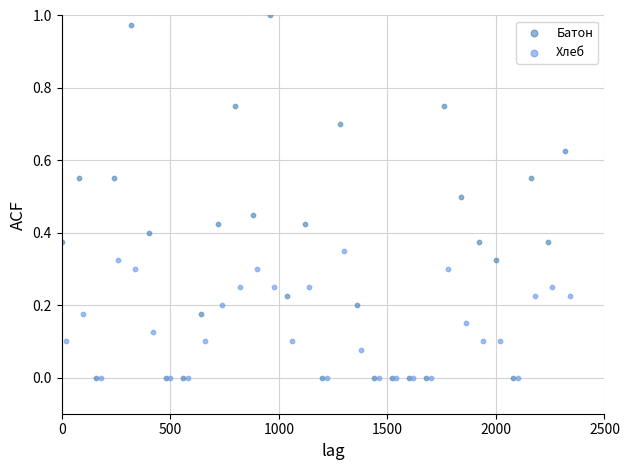

Which series reaches the maximum Y coordinate?

Батон